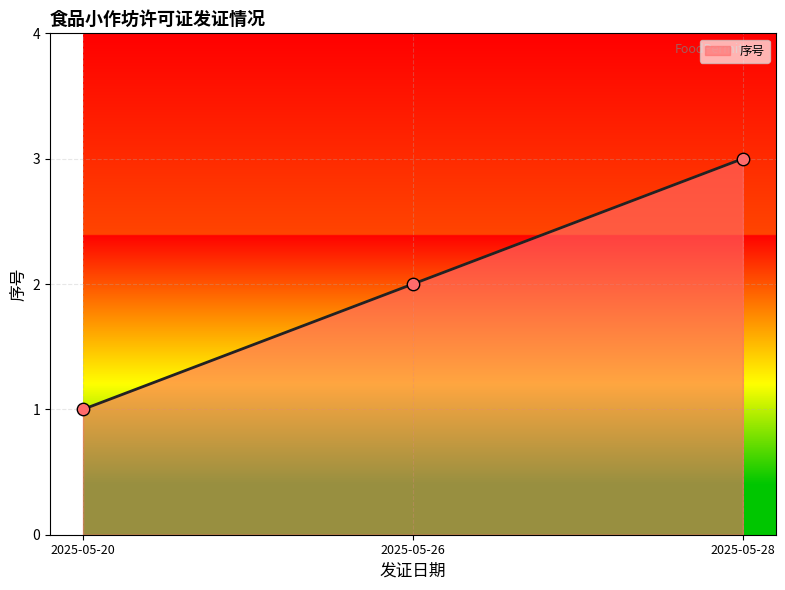

What is the ratio of the value at 2025-05-20 to the value at 2025-05-26?

0.5